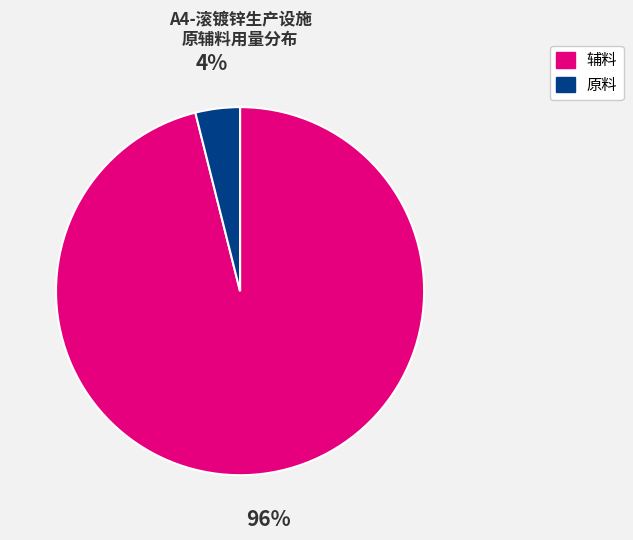

Is there any slice that represents more than half of the pie?

Yes